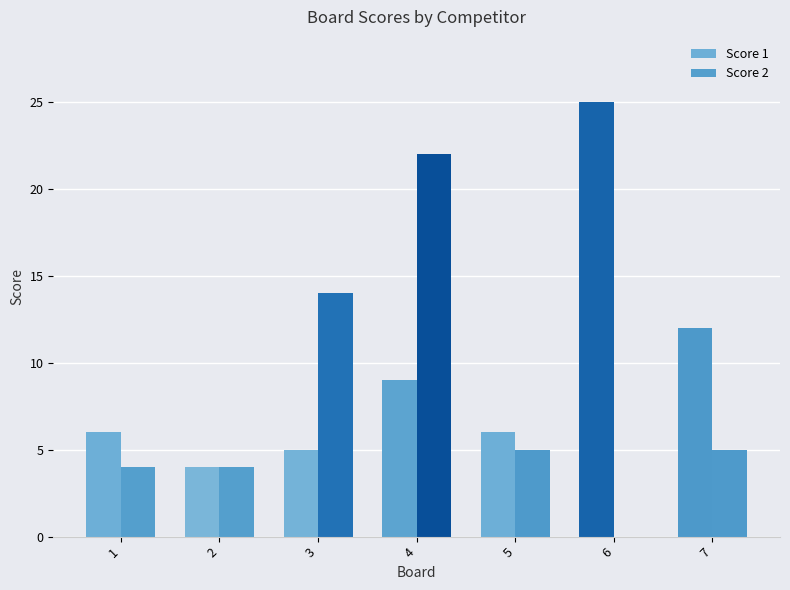

How many categories are shown in the chart?

7